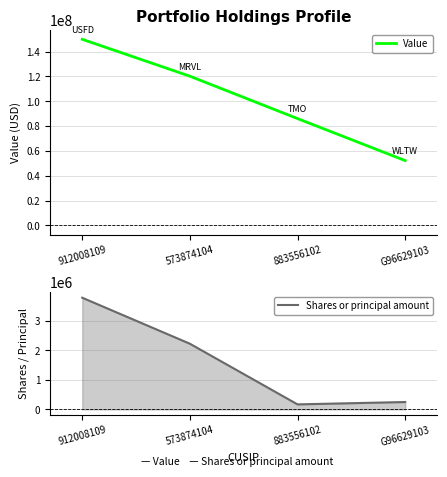

What is the sum of all Shares or principal amount values?

6415000